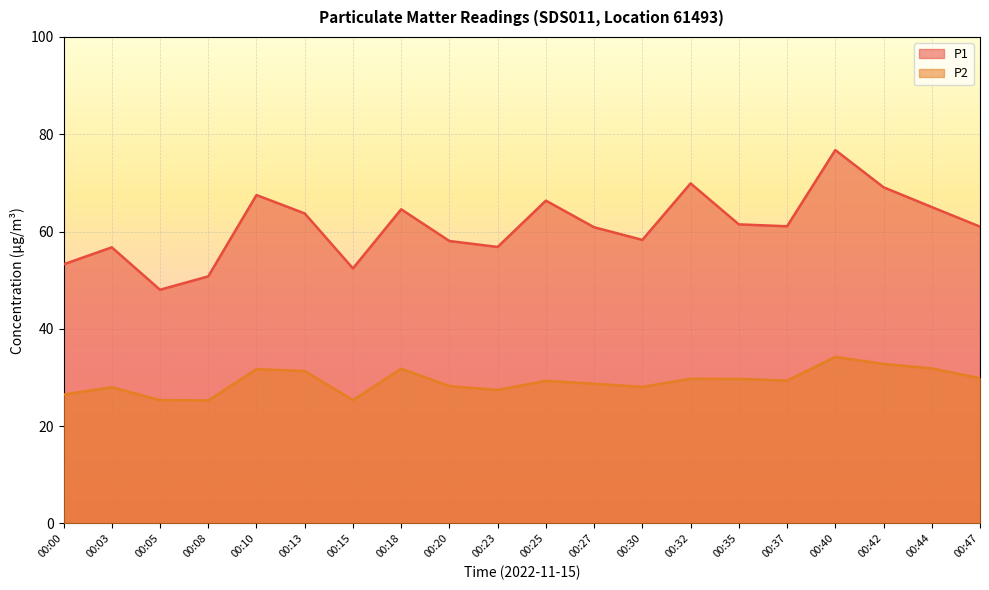

True or false: P2 has more than 1 points higher than both neighbors.

True